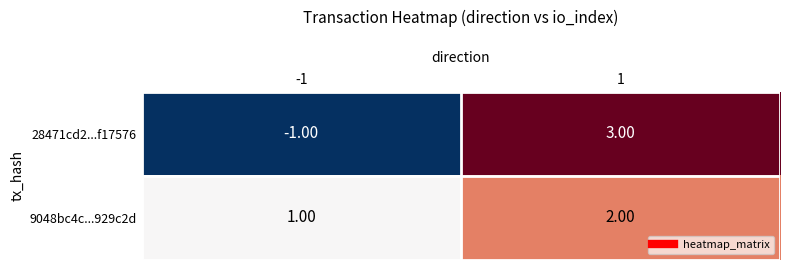

What is the difference between the maximum and minimum values in the 28471cd2...f17576 series?

4